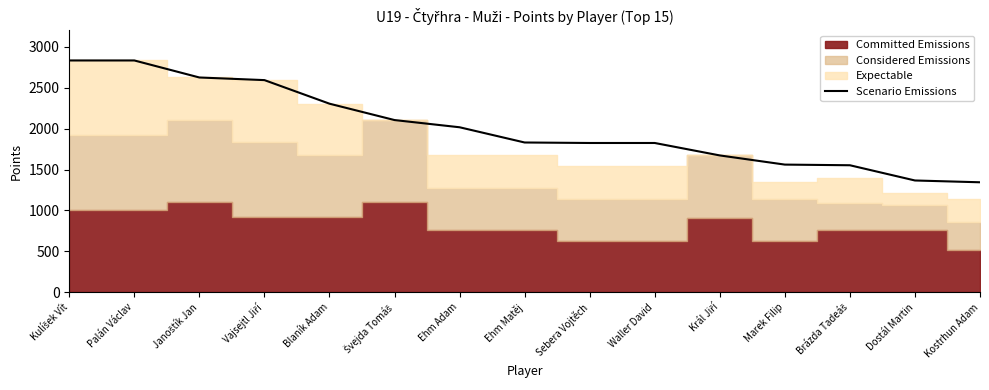

Which has a higher value, Ehm Adam or Vajsejtl Jiří?

Vajsejtl Jiří